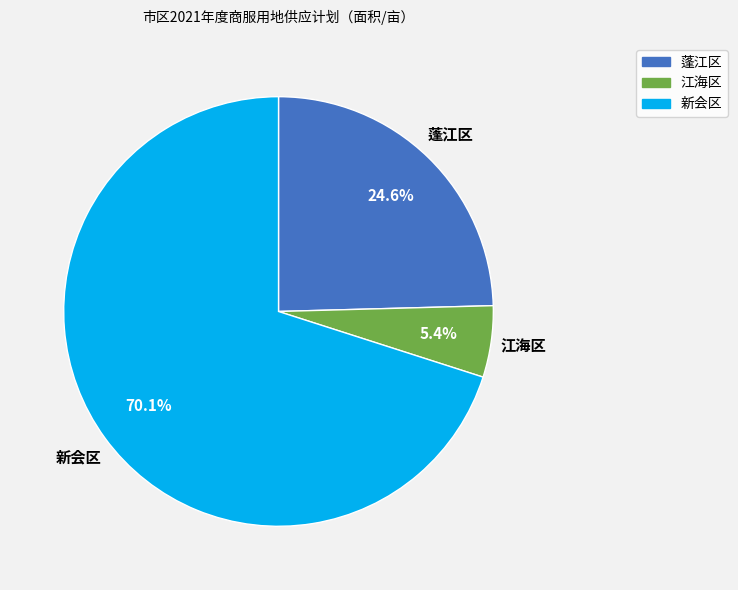

What percentage do 蓬江区 and 新会区 together represent?

94.6%